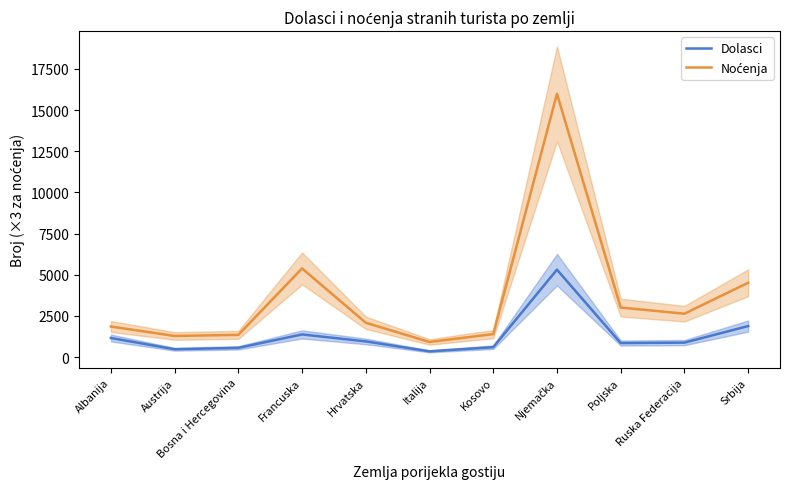

How many series are shown in this chart?

2